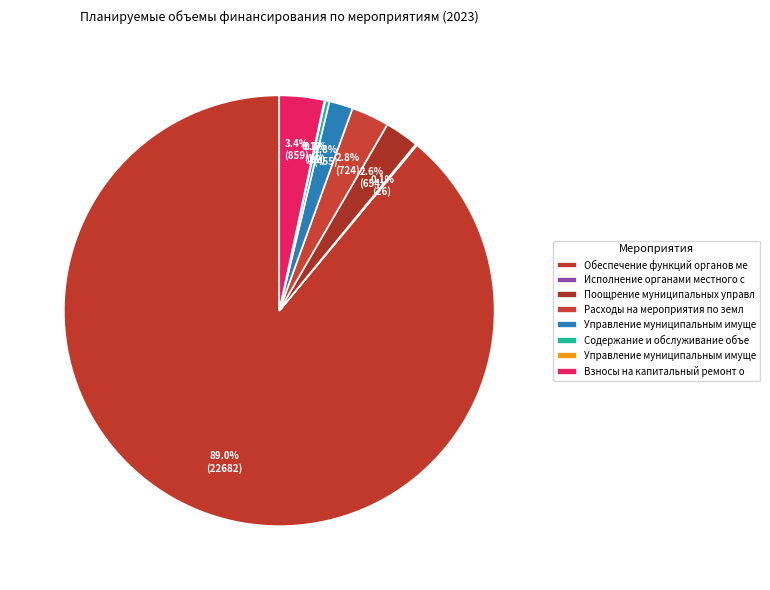

Which category has the smallest portion of the pie?

Управление муниципальным имуществом в рамках